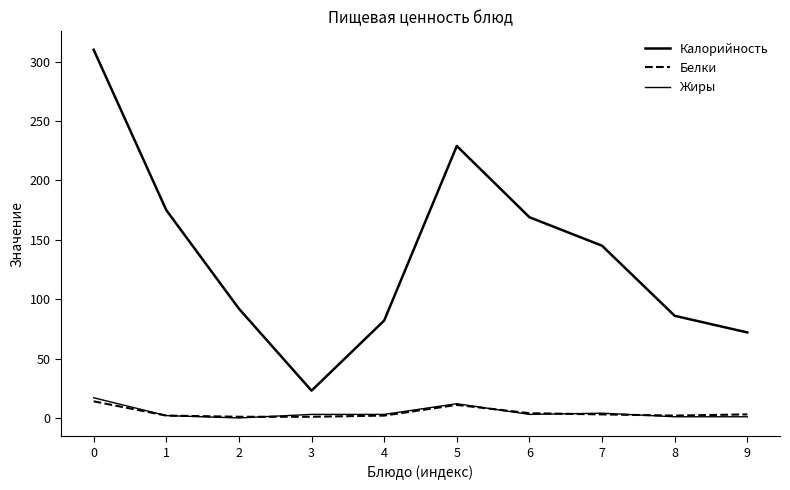

What is the sum of all Калорийность values?

1383